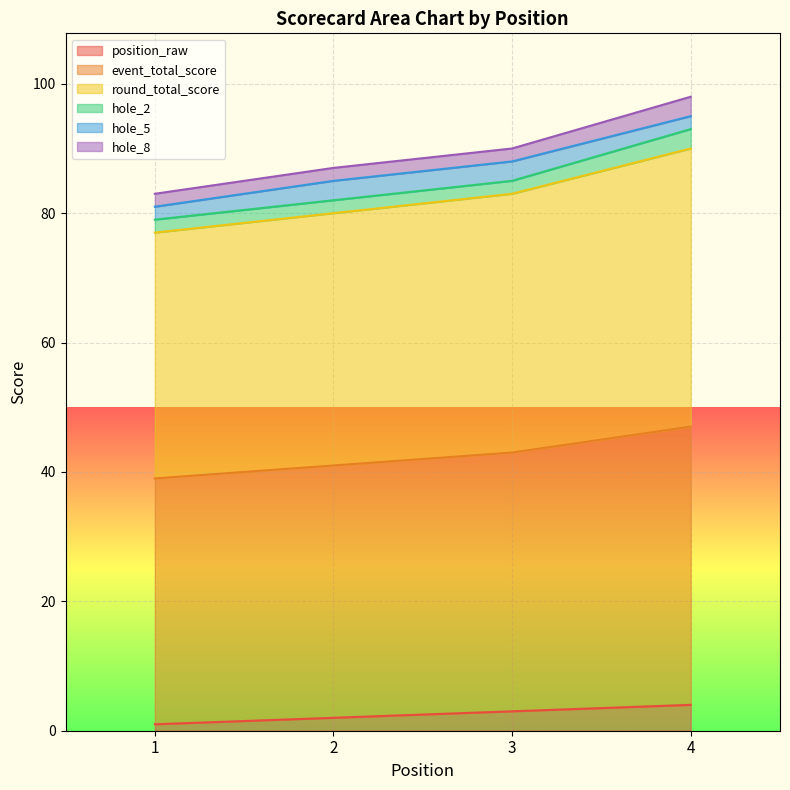

What is the sum of the round_total_score values at 4 and 2?

170